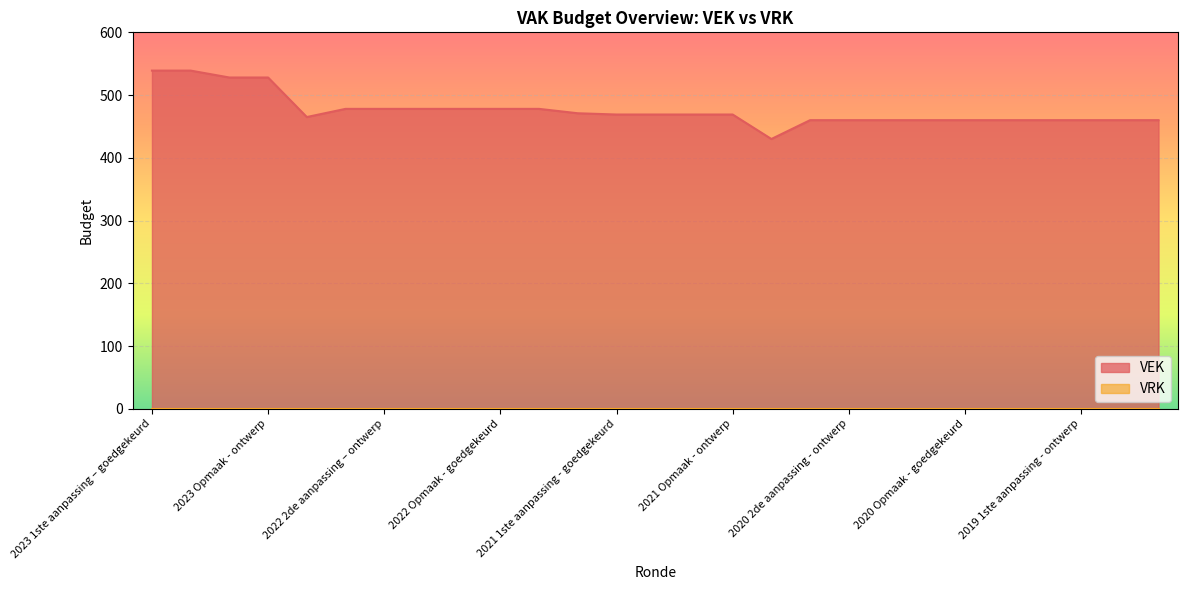

What is the change in value from 2021 Opmaak - ontwerp to 2020 uitvoering?

-39